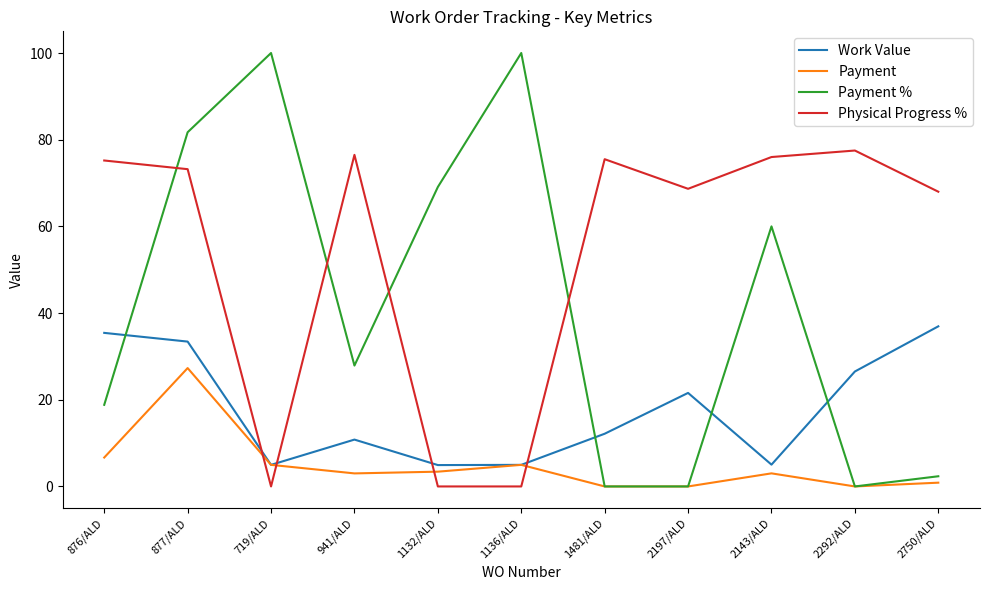

At which label is Work Value closest to 20?

2197/ALD